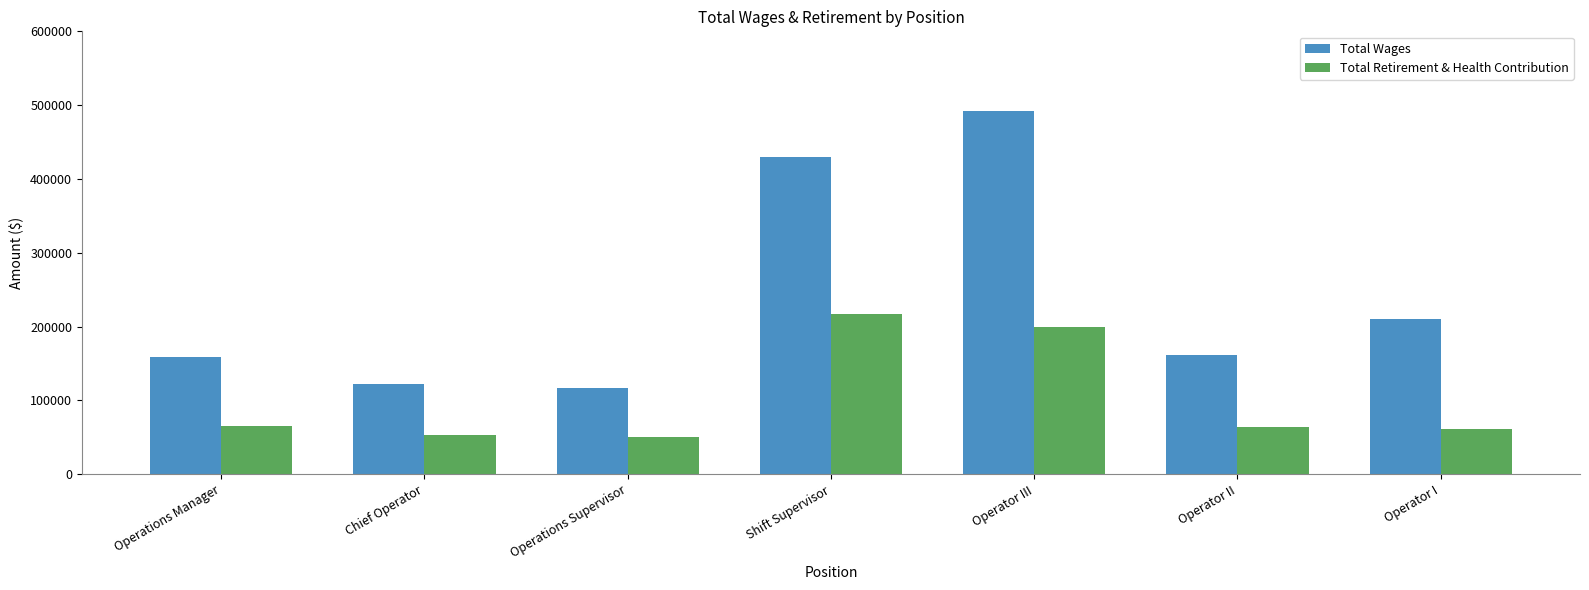

What is the greatest value displayed?

491800